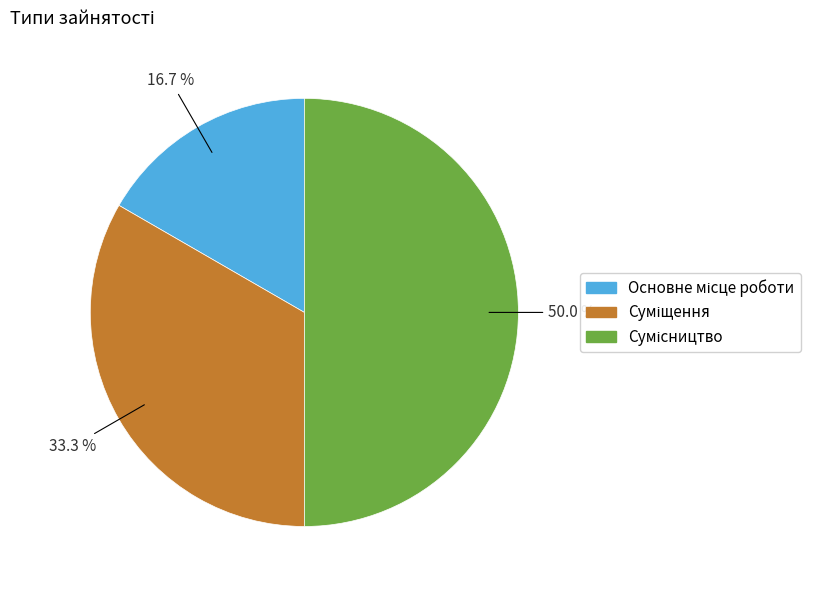

Count the number of slices in the pie.

3